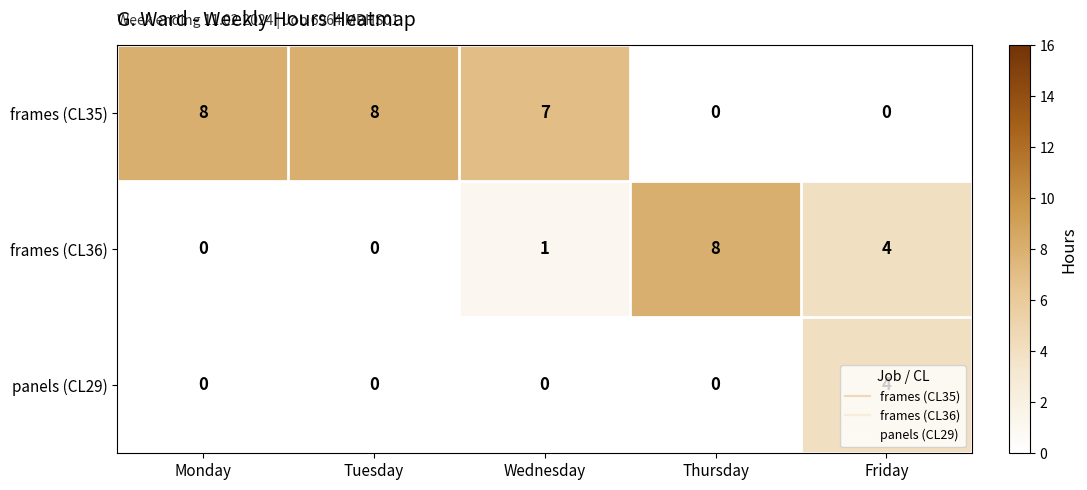

The frames (CL35) series shows 5 at Monday. True or false?

False